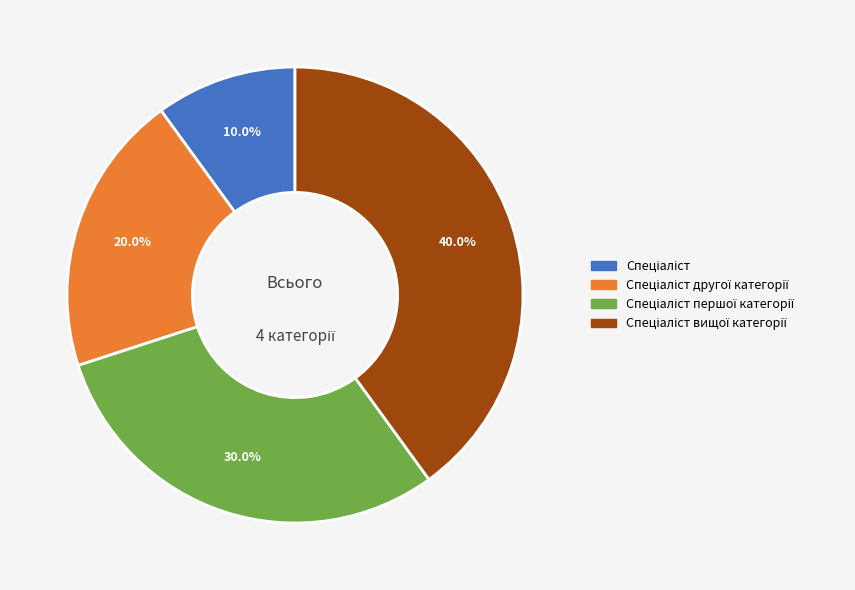

Is there any slice that represents more than half of the pie?

No